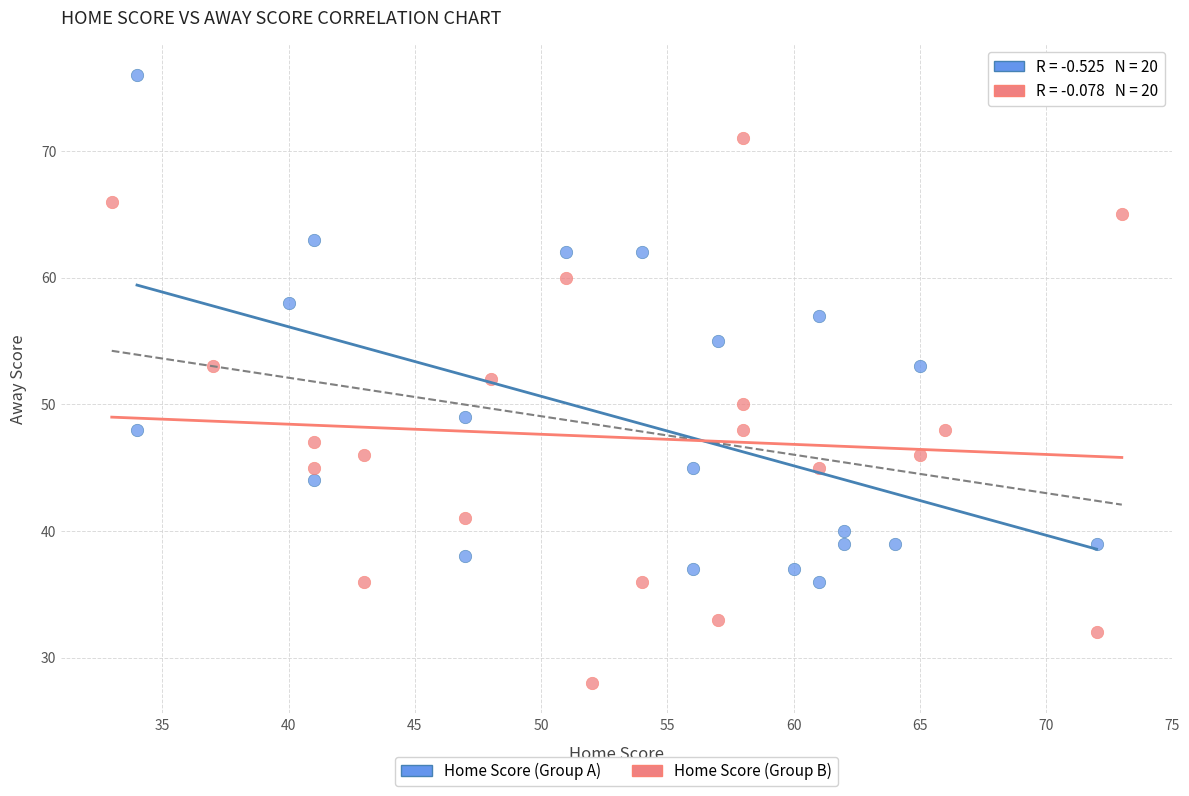

Which series contains the lowest Y value?

Home Score (Group B)